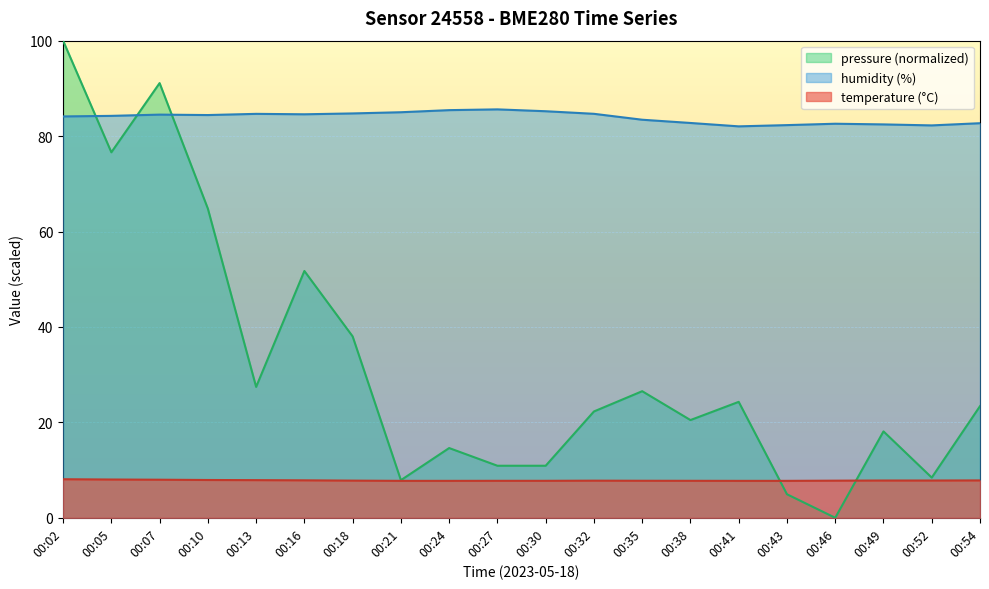

List the labels in order of humidity value, smallest first.

00:41, 00:52, 00:43, 00:49, 00:46, 00:54, 00:38, 00:35, 00:02, 00:05, 00:10, 00:07, 00:16, 00:13, 00:32, 00:18, 00:21, 00:30, 00:24, 00:27